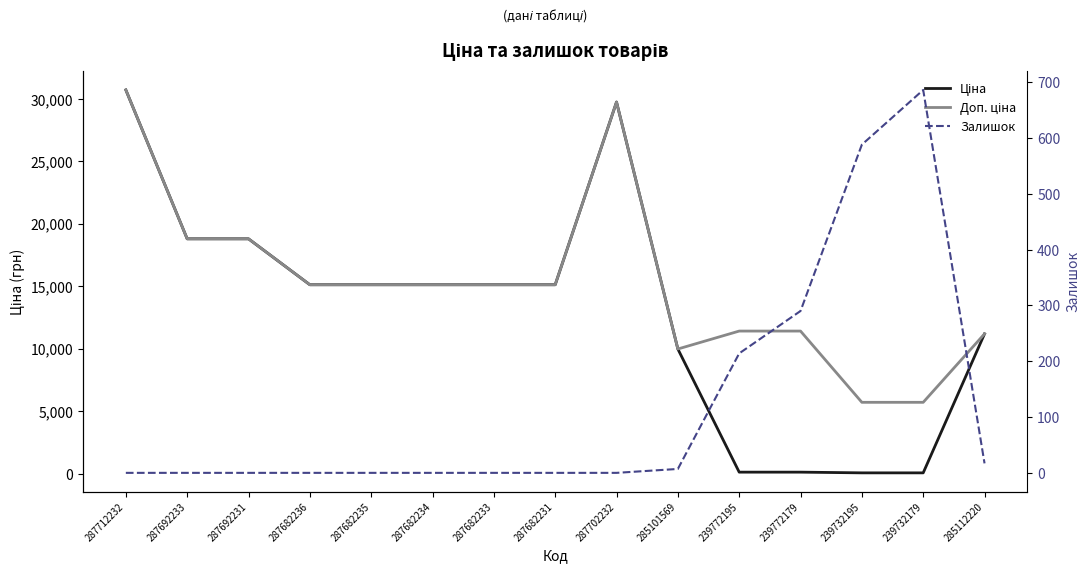

At 287702232, list the series in order from largest to smallest.

Ціна, Доп. ціна, Залишок